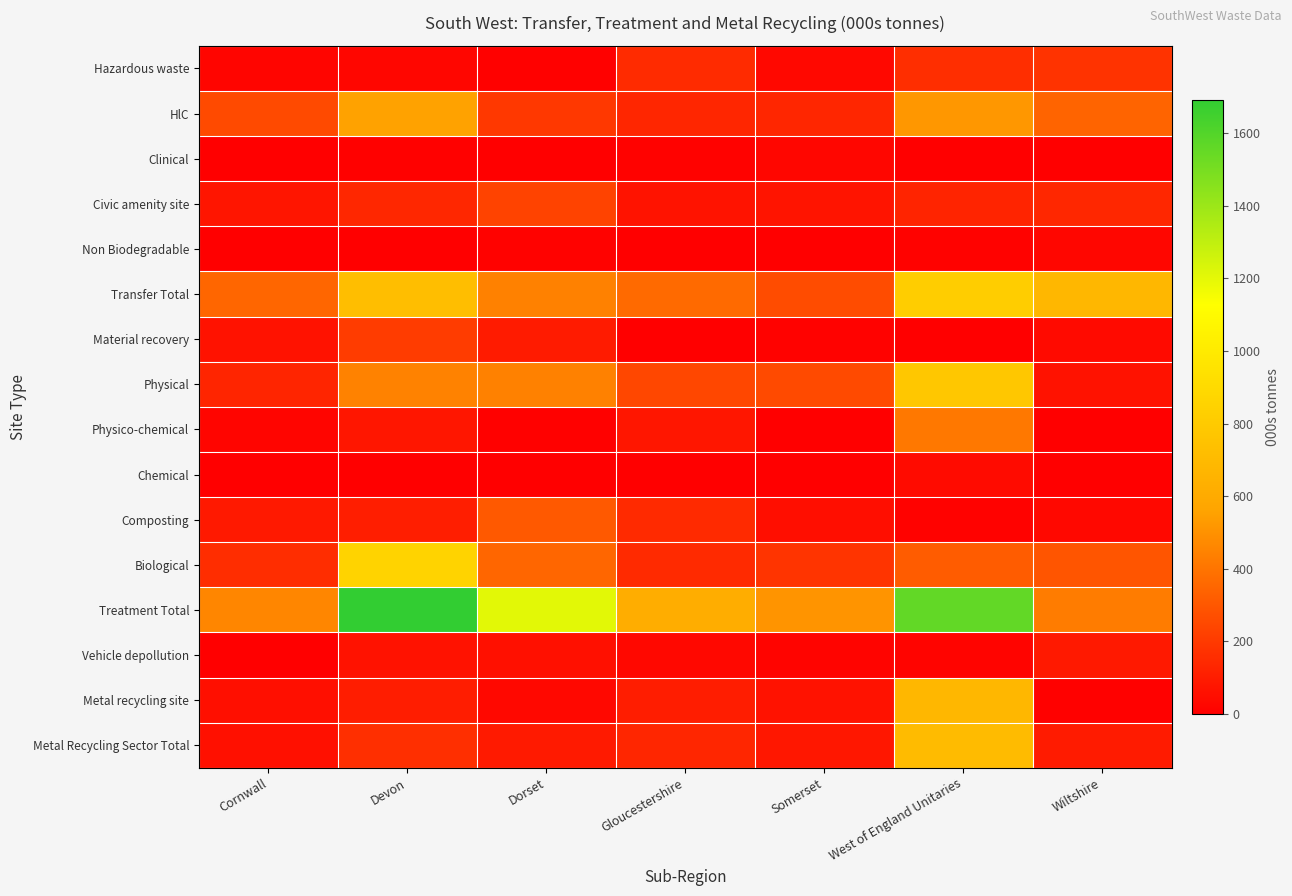

Count the number of categories in the chart.

7